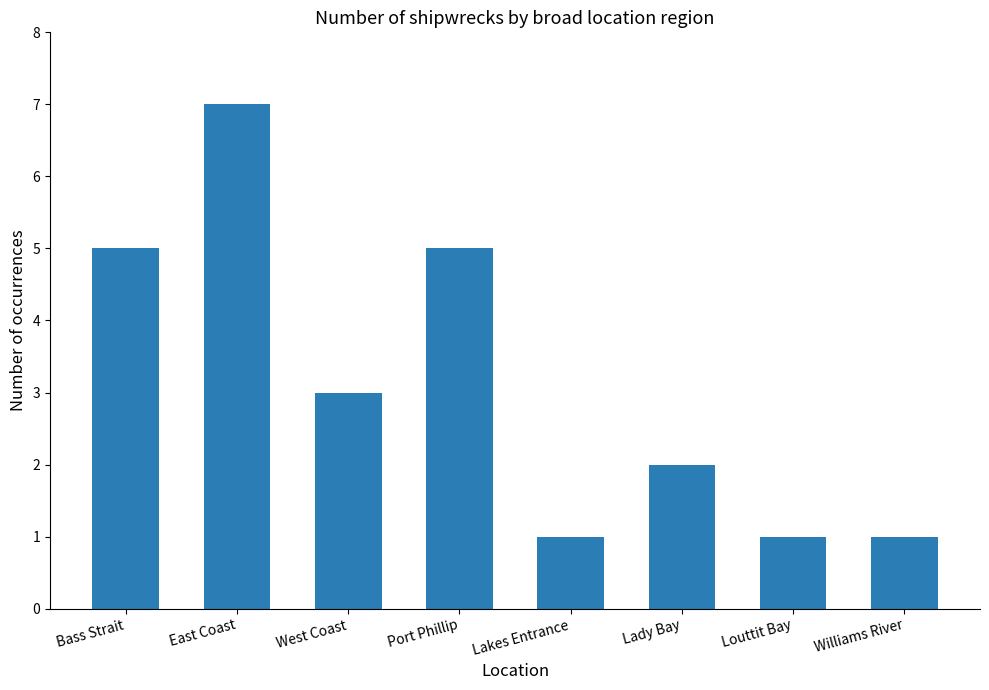

What is the approximate value at Bass Strait?

5